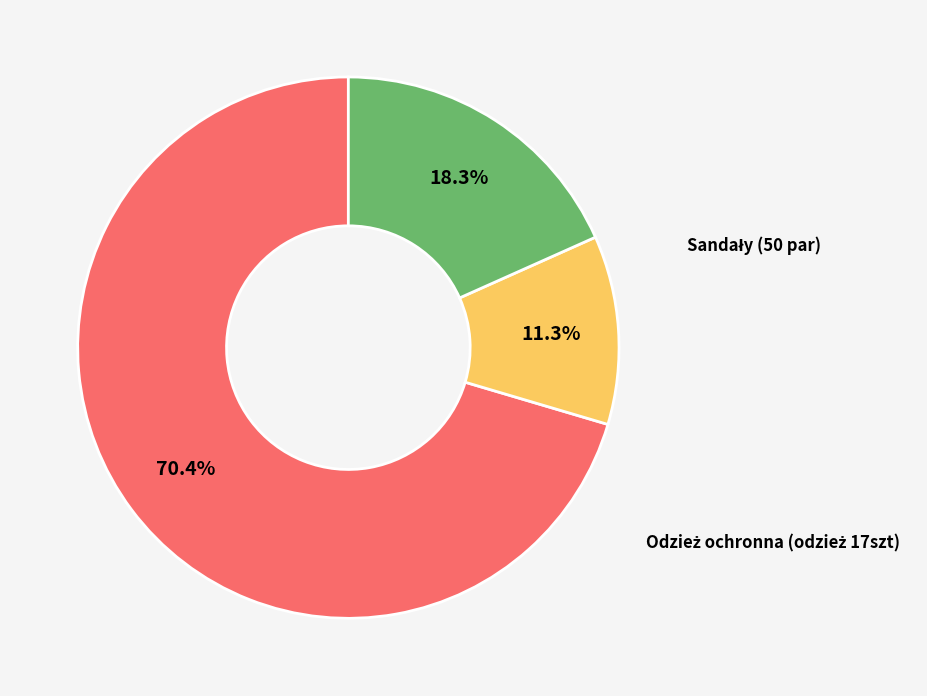

Is there a majority slice in this chart?

Yes